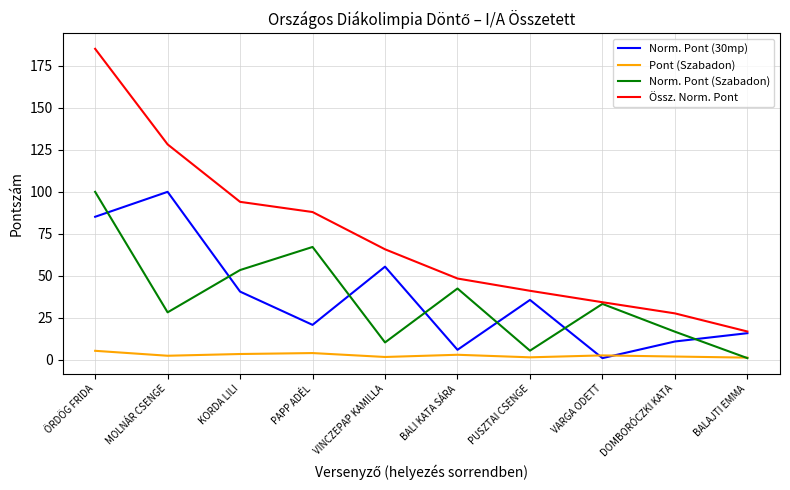

Which category has the highest value across all series?

ÖRDÖG FRIDA